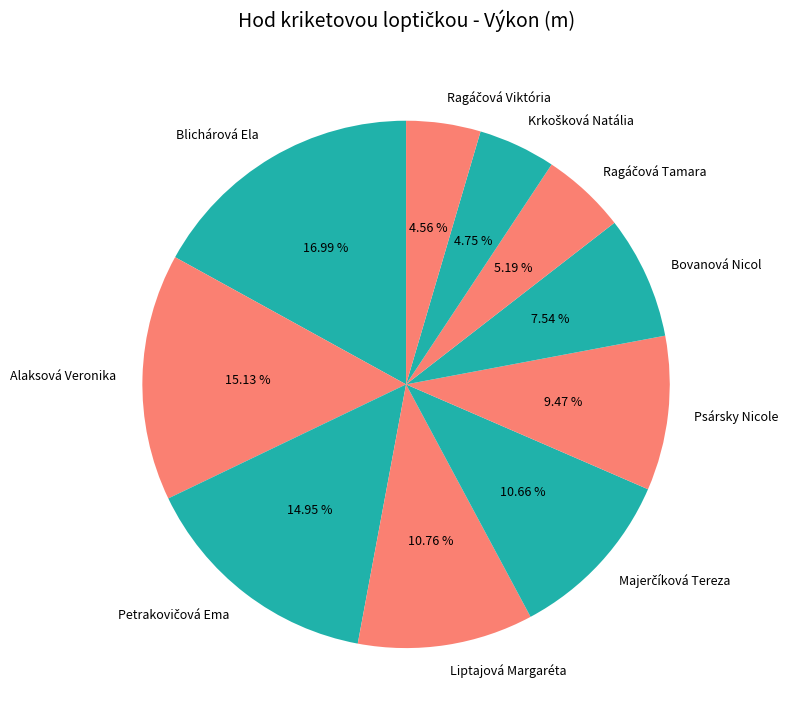

Is the sum of Liptajová Margaréta and Alaksová Veronika greater than half?

No